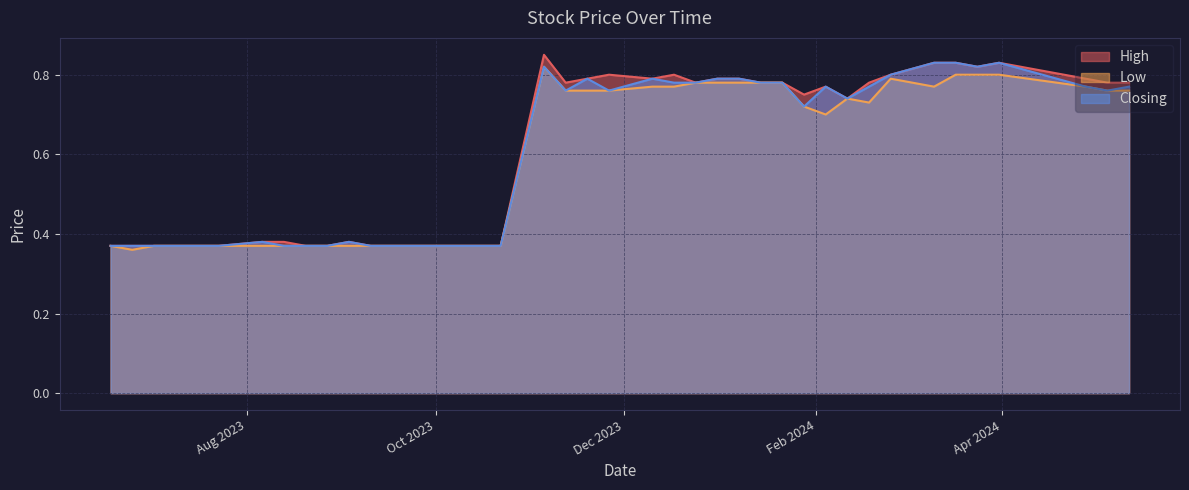

Count the number of categories in the chart.

40